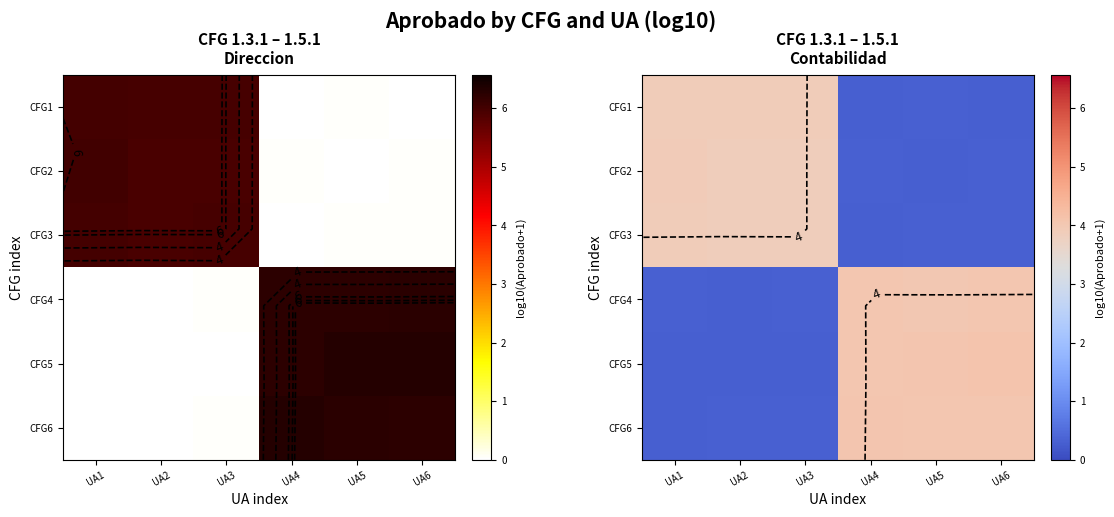

Is the value of row_3 at UA4 greater than the value of row_0 at UA6?

Yes